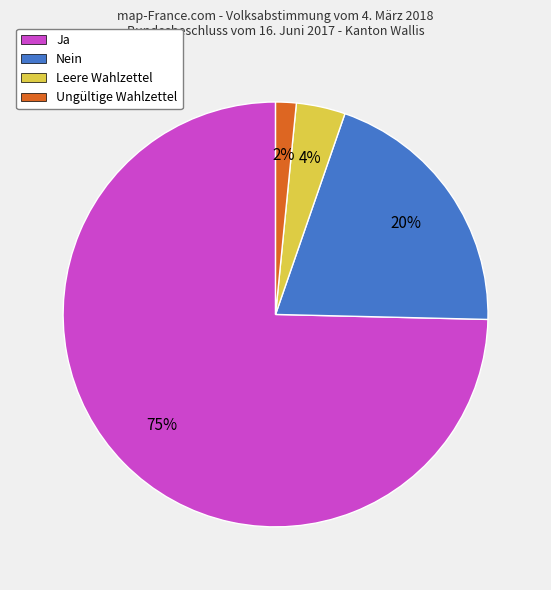

How many segments does this pie chart have?

4